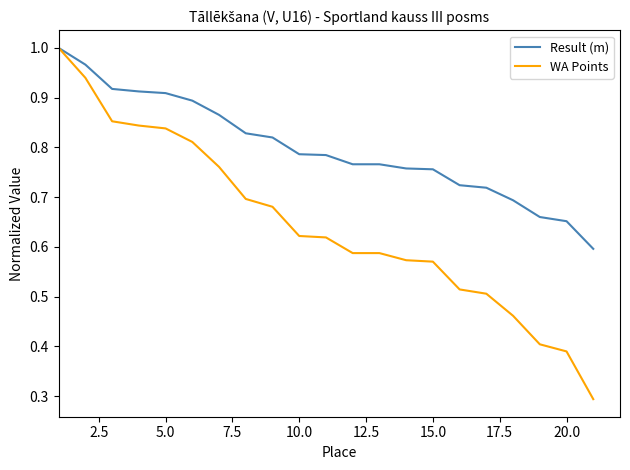

List the series in order of their overall mean, lowest first.

WA Points, Result (m)